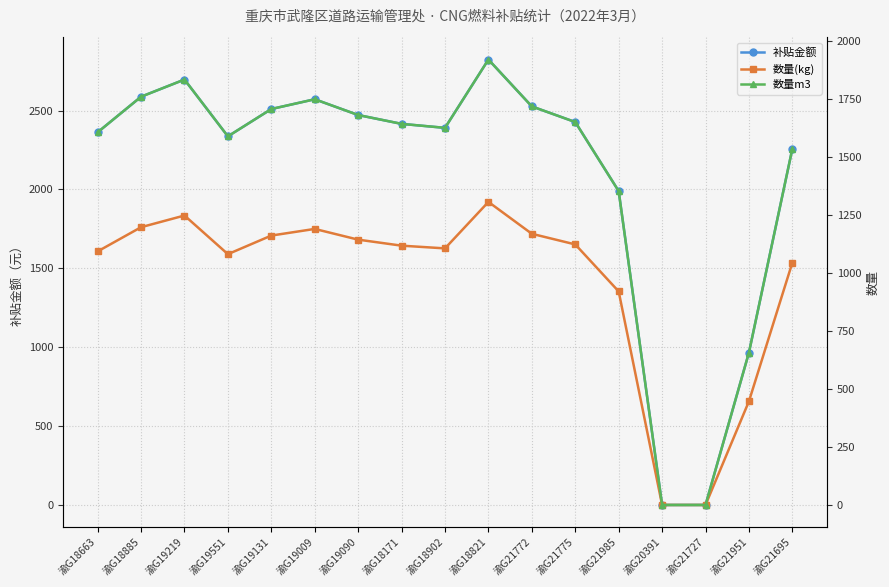

At which label is 补贴金额 closest to 1411?

渝G21951